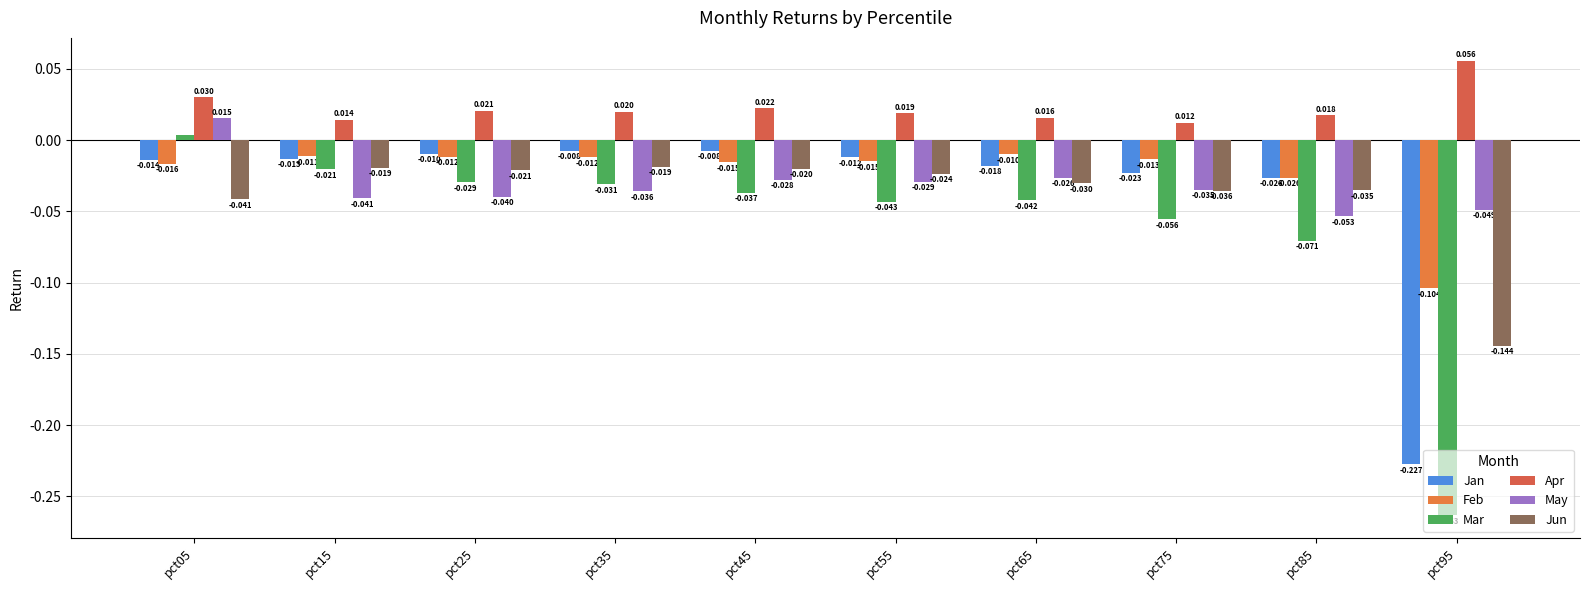

How many bars are there in total?

60